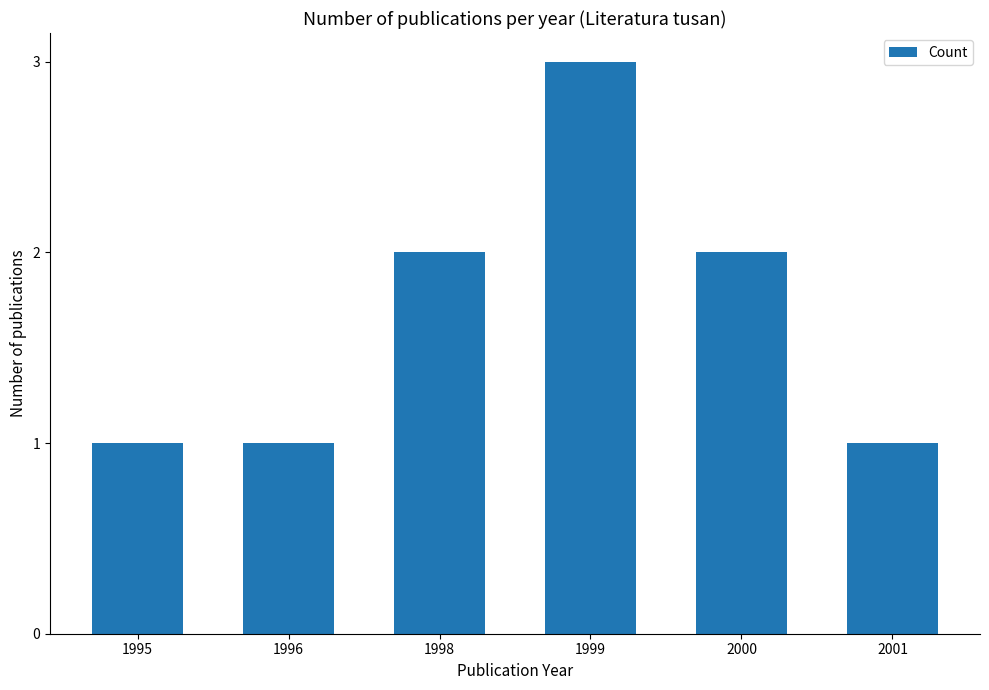

What is the sum of all values?

10